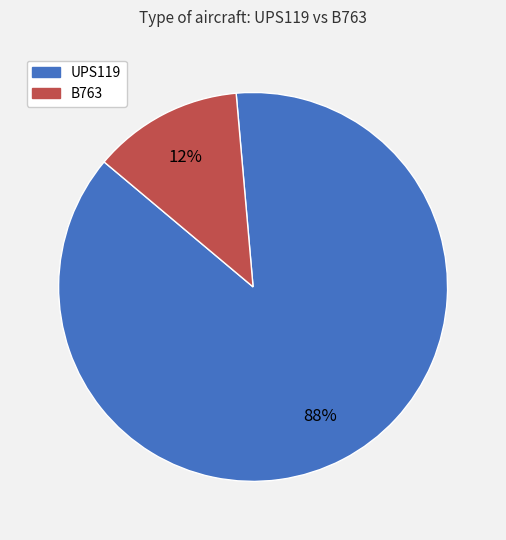

To the nearest percent, what is the average slice percentage?

50%